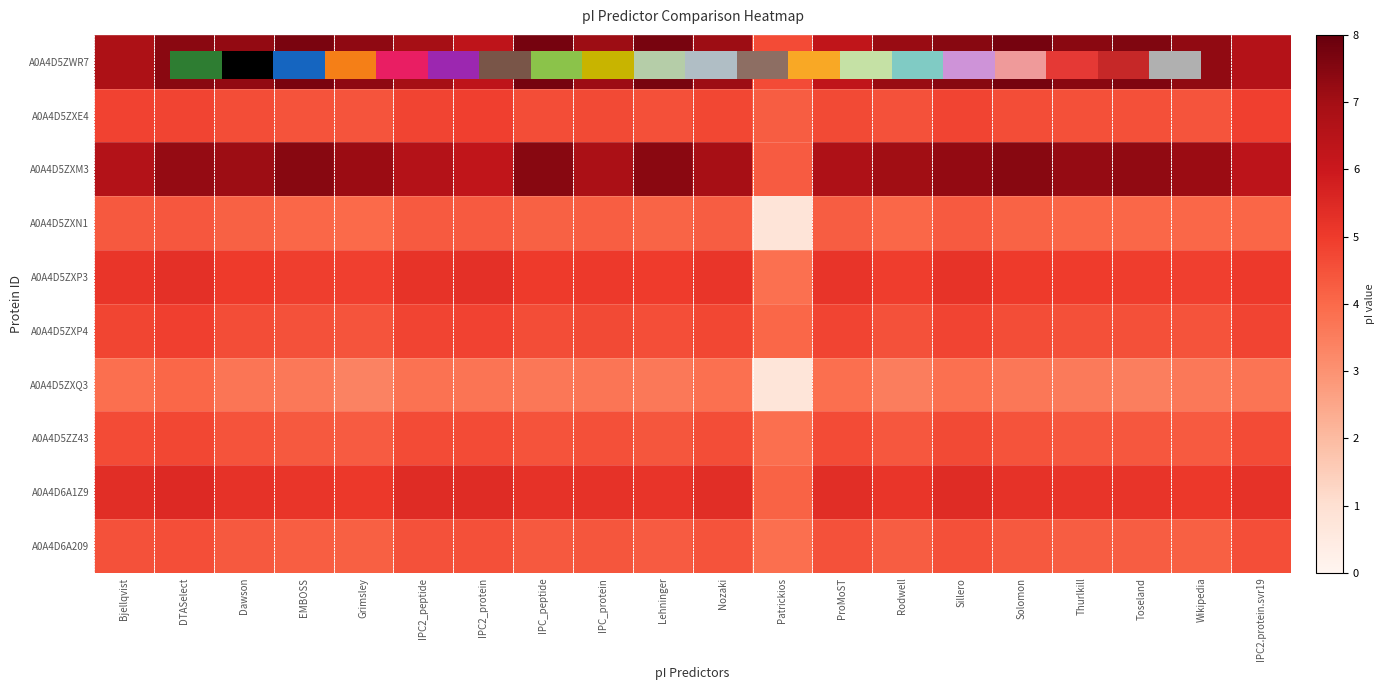

What is the highest value of the A0A4D5ZWR7 series?

7.7